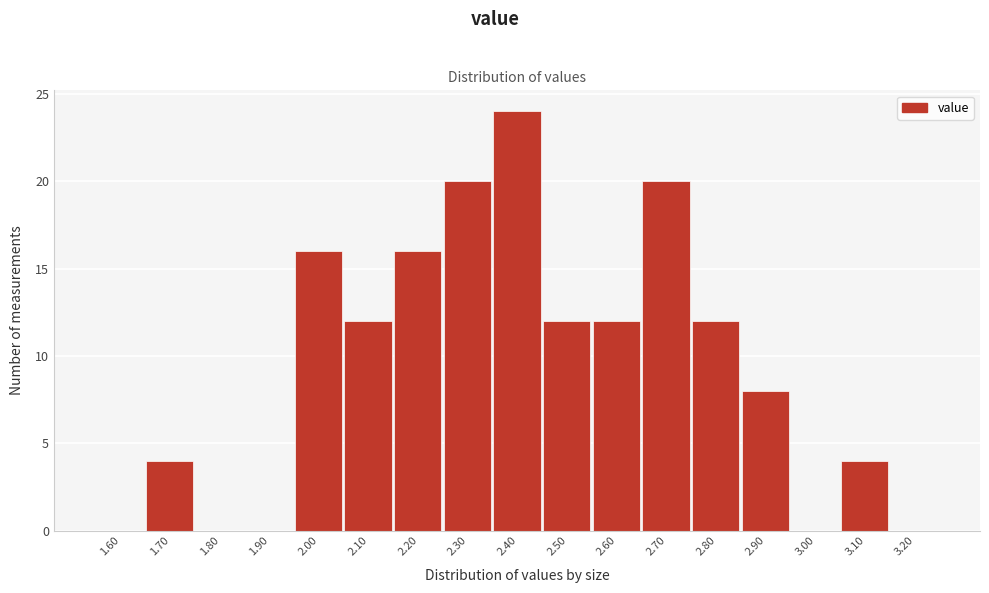

Reading left to right, list all the values displayed in this chart.

1.60=0	1.70=4	1.80=0	1.90=0	2.00=16	2.10=12	2.20=16	2.30=20	2.40=24	2.50=12	2.60=12	2.70=20	2.80=12	2.90=8	3.00=0	3.10=4	3.20=0